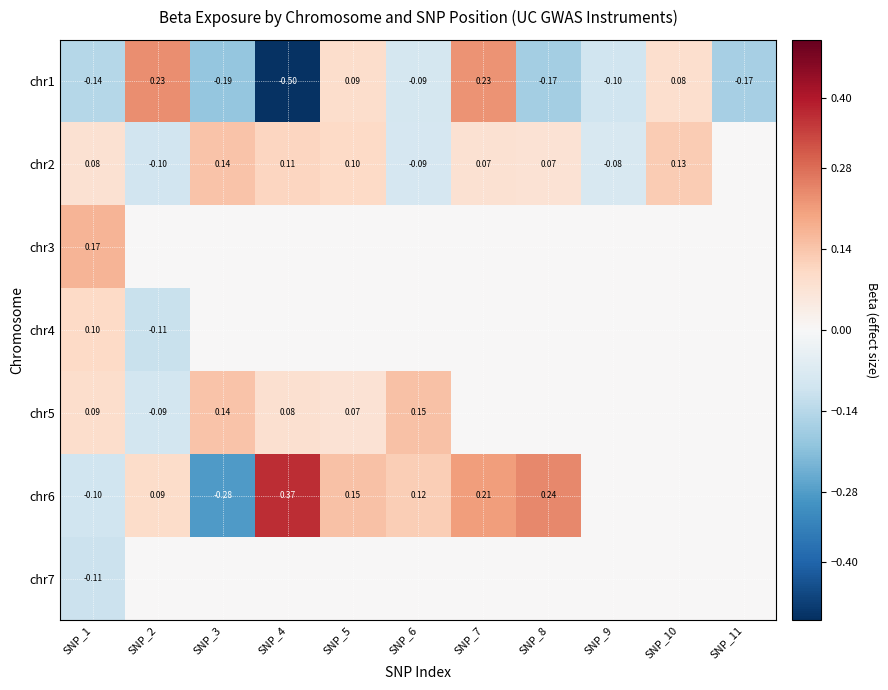

What is the total value across all series at SNP_4?

0.1